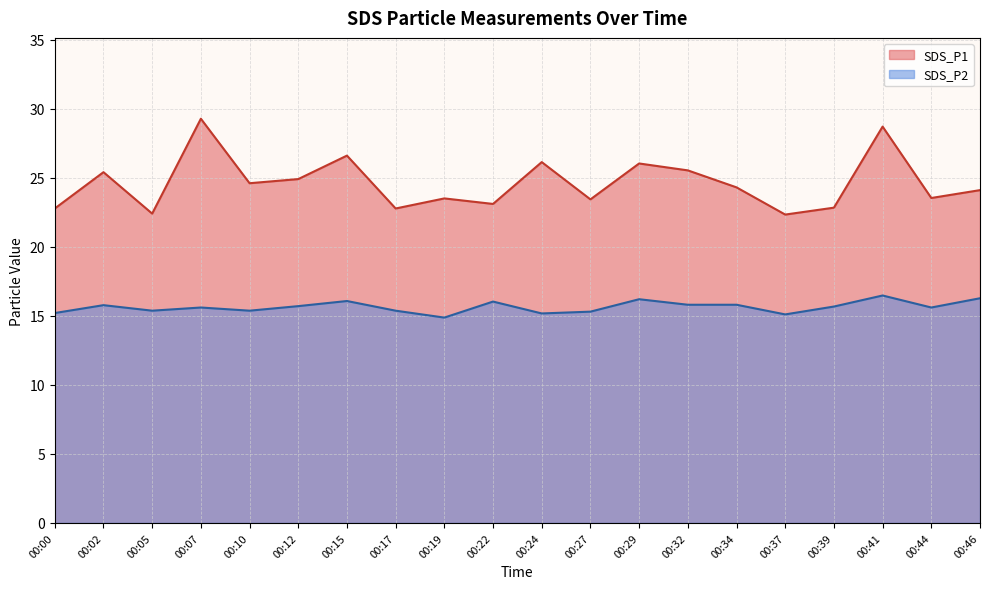

How many data points in SDS_P2 are less than 15?

1